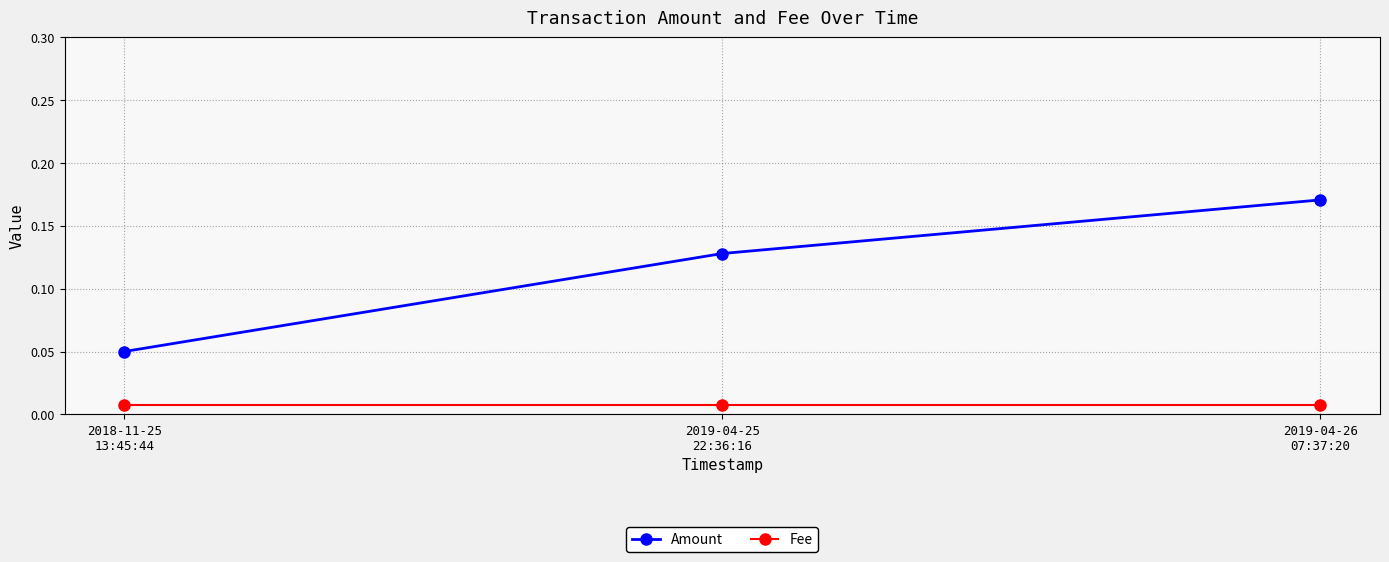

At which category is the sum across all series the highest?

2019-04-26
07:37:20